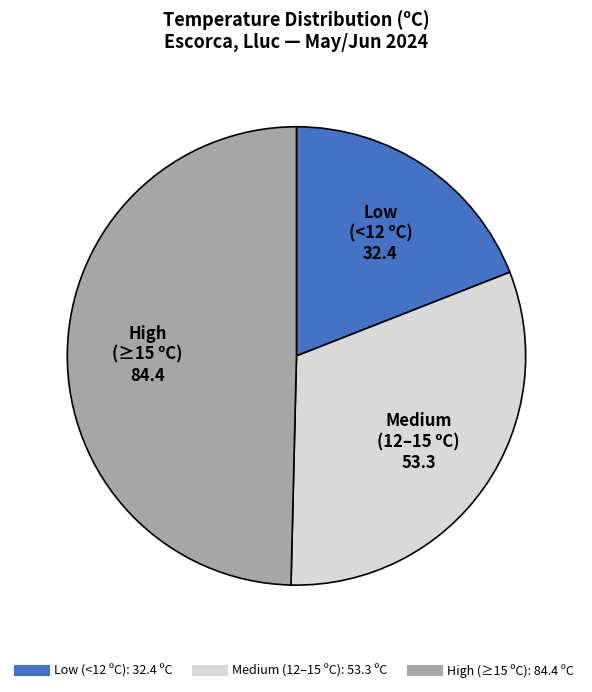

Is there any slice that represents more than half of the pie?

No